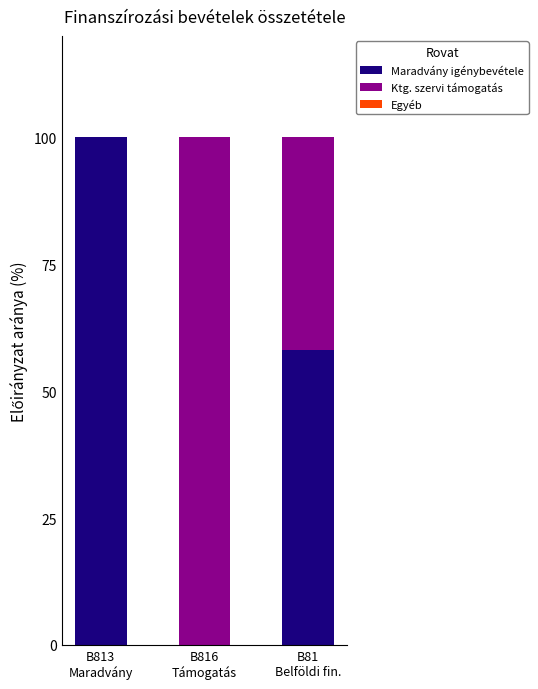

What is the difference between the Maradvány igénybevétele values at B816
Támogatás and B813
Maradvány?

100.0